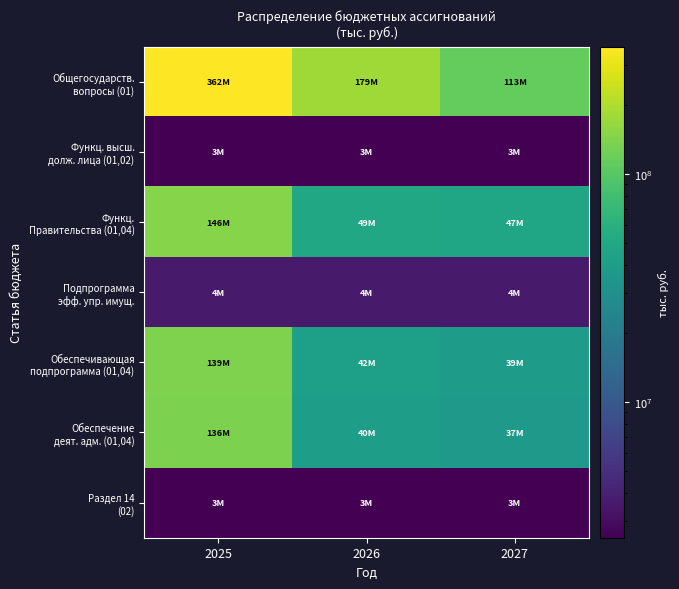

Which series has the largest total across all categories?

Общегосударств. вопросы (01)